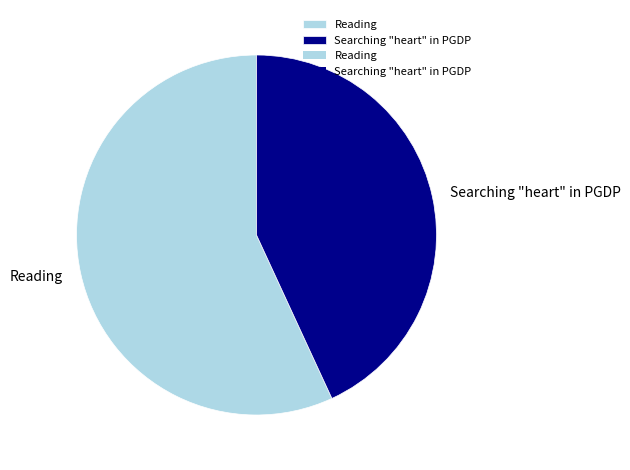

What is the majority slice?

Reading